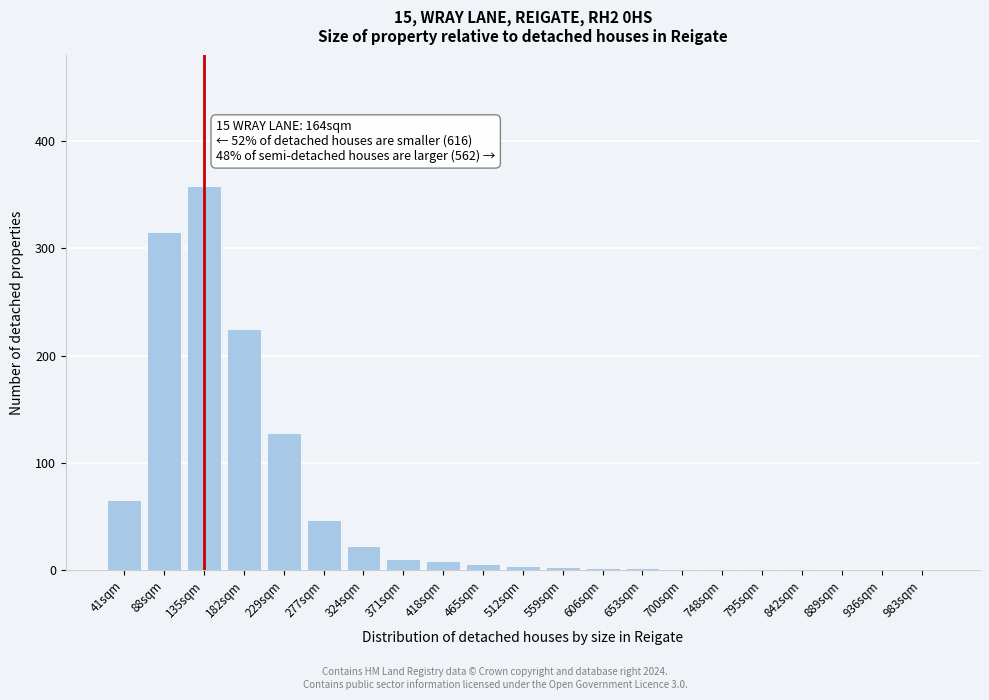

What value does the data have at 277sqm?

47